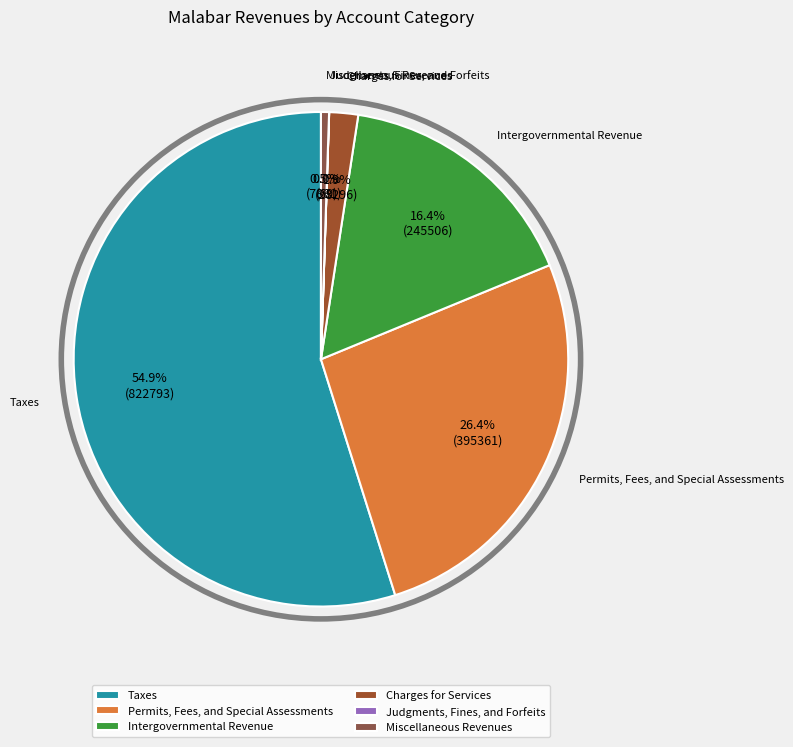

Which slice represents more than half of the pie?

Taxes